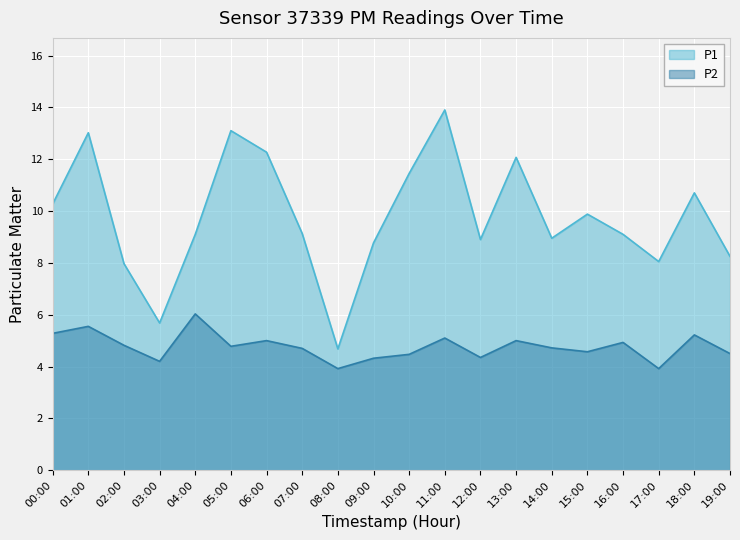

What is the minimum value shown in the chart?

3.9